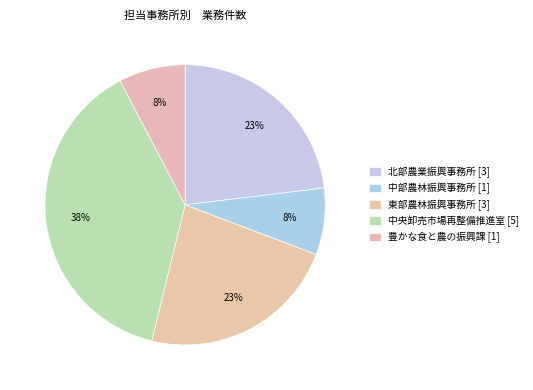

How many segments does this pie chart have?

5